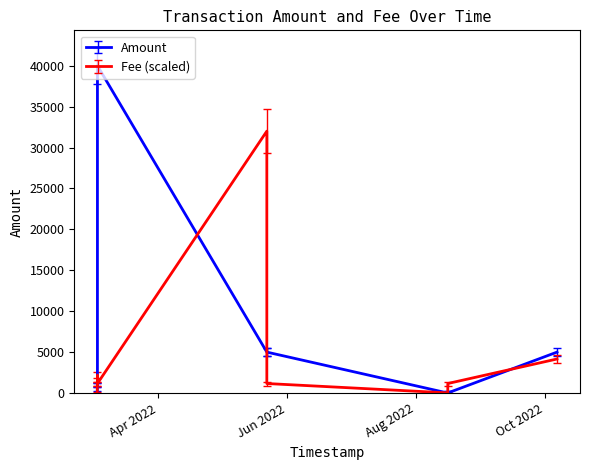

What is the sum of the Amount values at 2022-03-03 07:45:45 and 2022-03-03 07:54:27?

38550.0